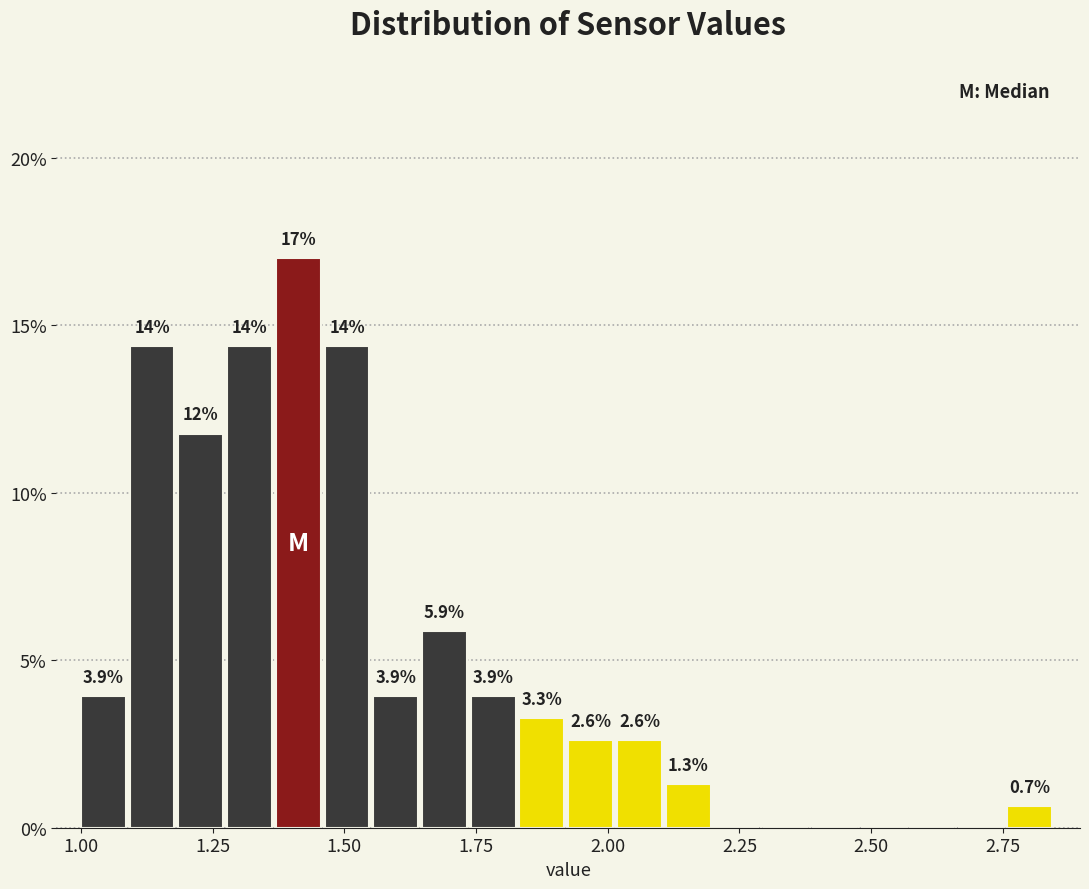

Around what value on the x-axis is the tallest bar? Give the approximate position of its centre, as read against the axis.

1.40